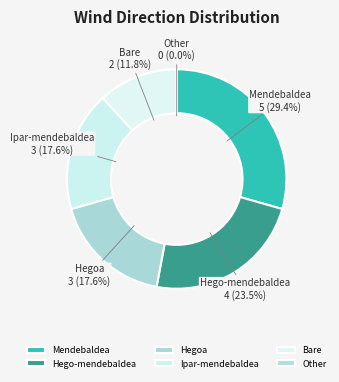

Does Bare represent more than half of the total?

No